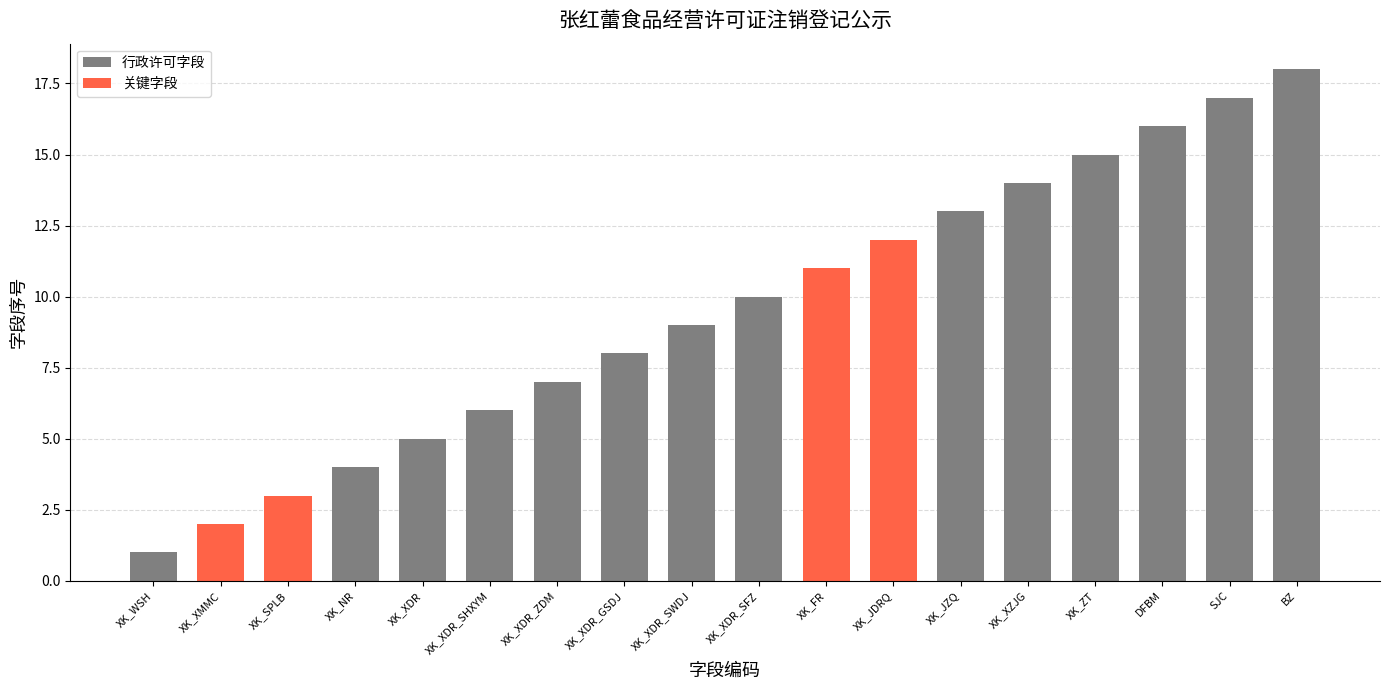

What is the difference between the second highest and second lowest values?

15